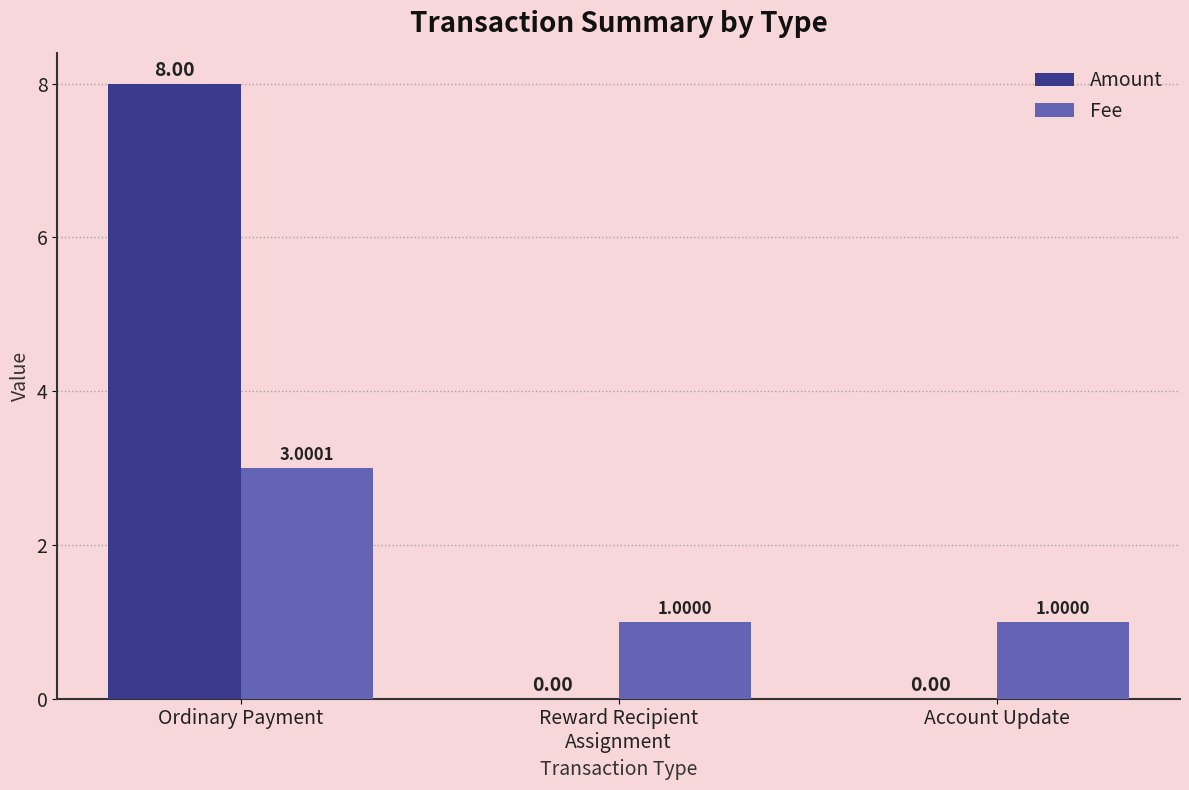

The value of Amount at Reward Recipient
Assignment is -2.7. True or false?

False